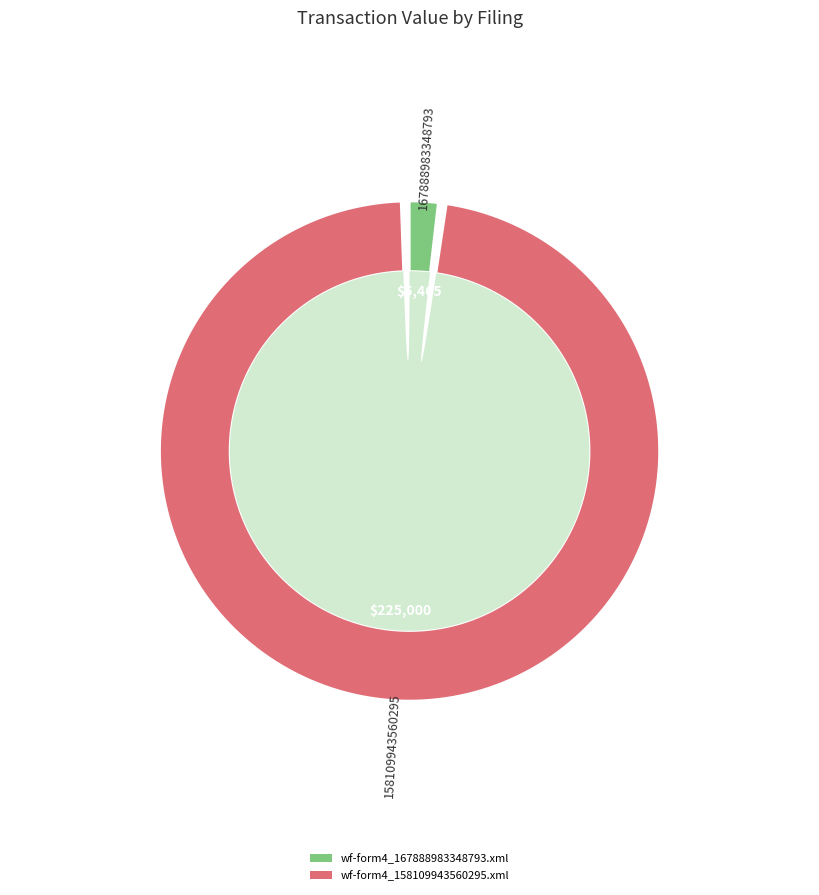

What is the change in value from wf-form4_167888983348793.xml to wf-form4_158109943560295.xml?

+219535